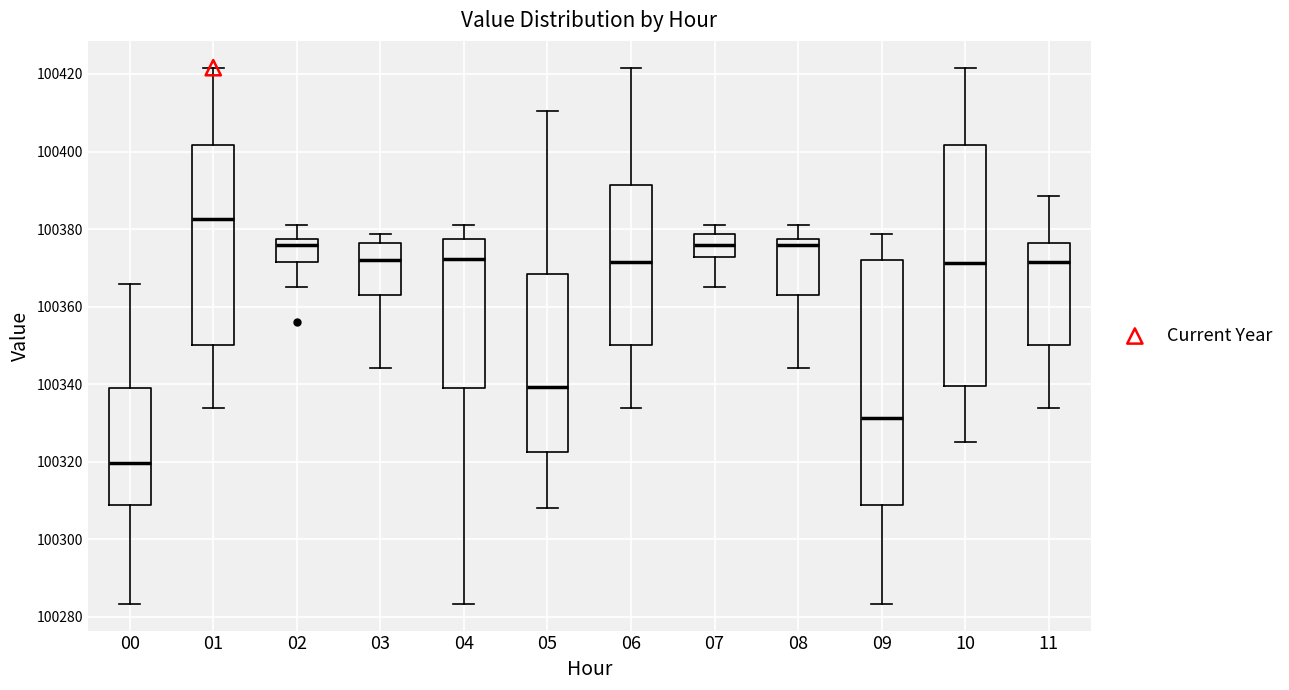

Which box's median line is the lowest?

00